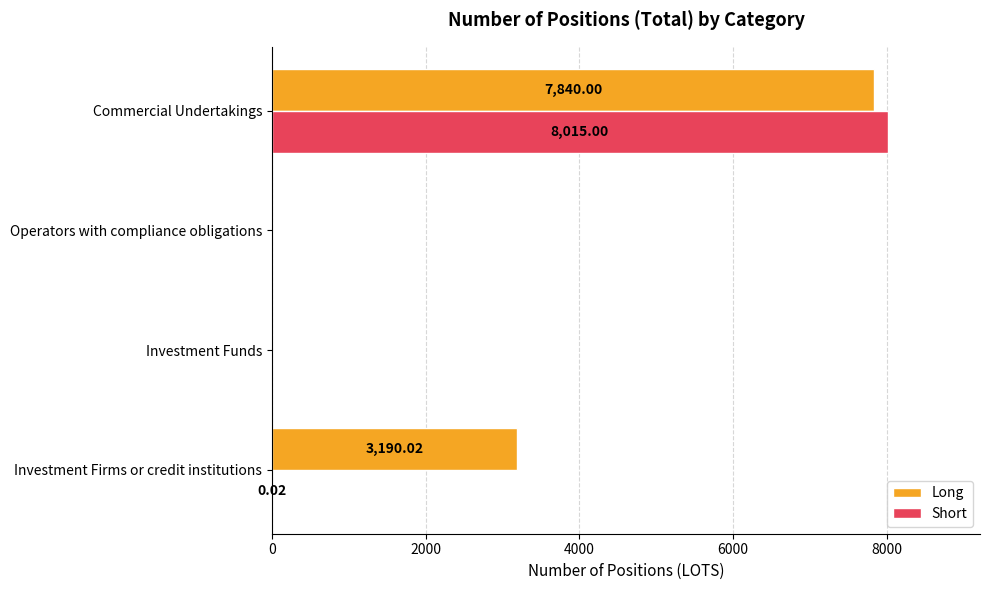

What is the sum of all Short values?

8015.0